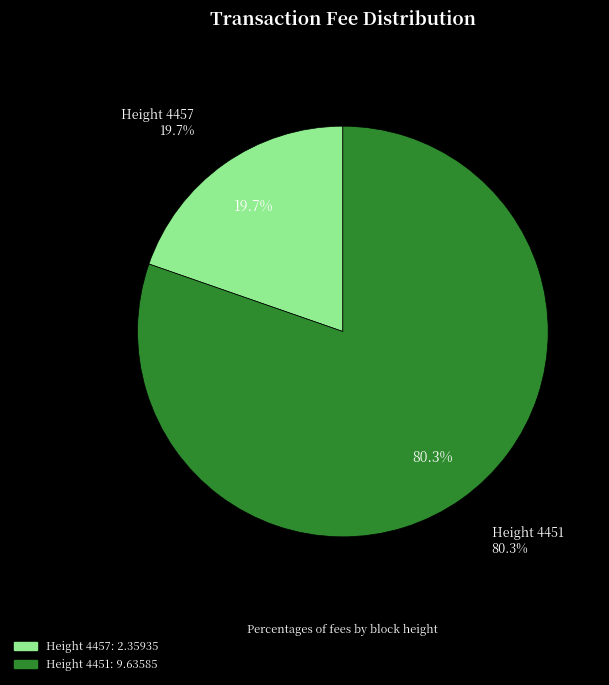

Combined, what portion of the pie is Height 4457 and Height 4451?

100.0%